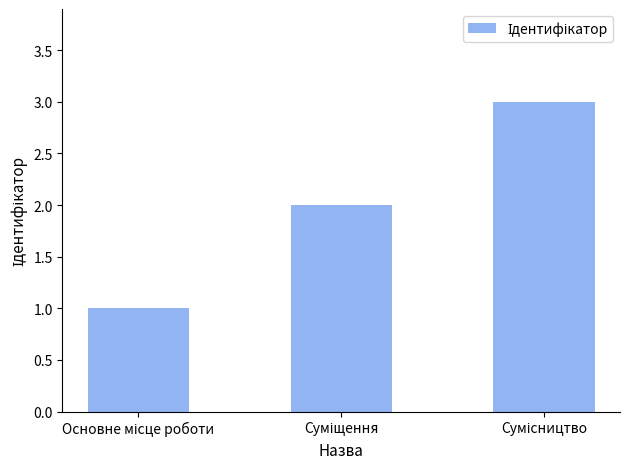

What is the sum of all values?

6